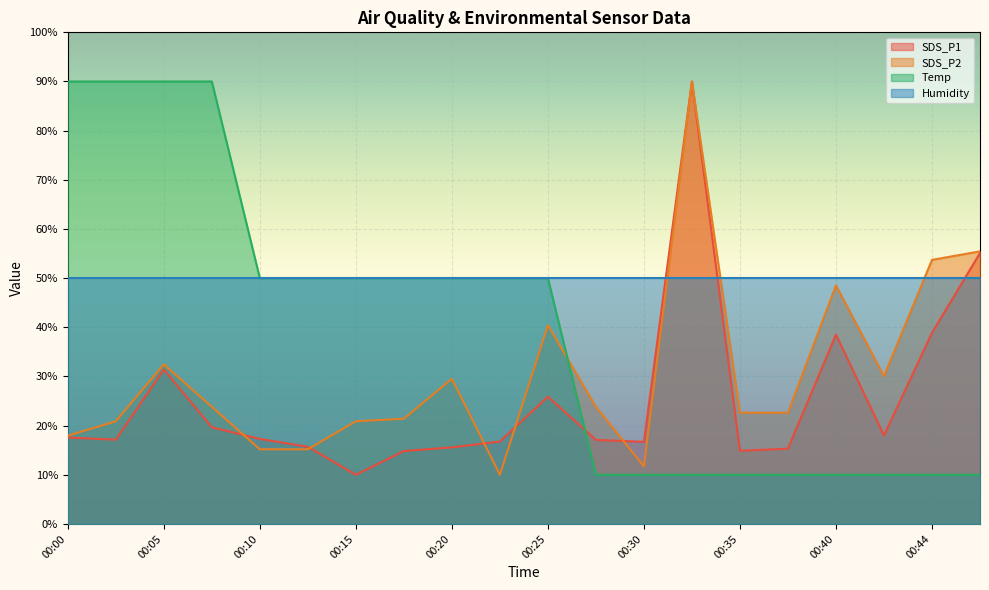

Is the value of SDS_P1 at 00:35 greater than the value of Humidity at 00:10?

No